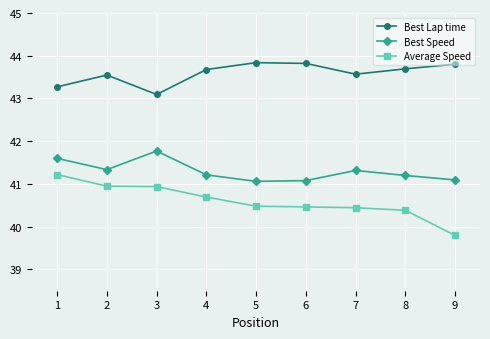

True or false: Average Speed and Best Lap time cross at least once.

False